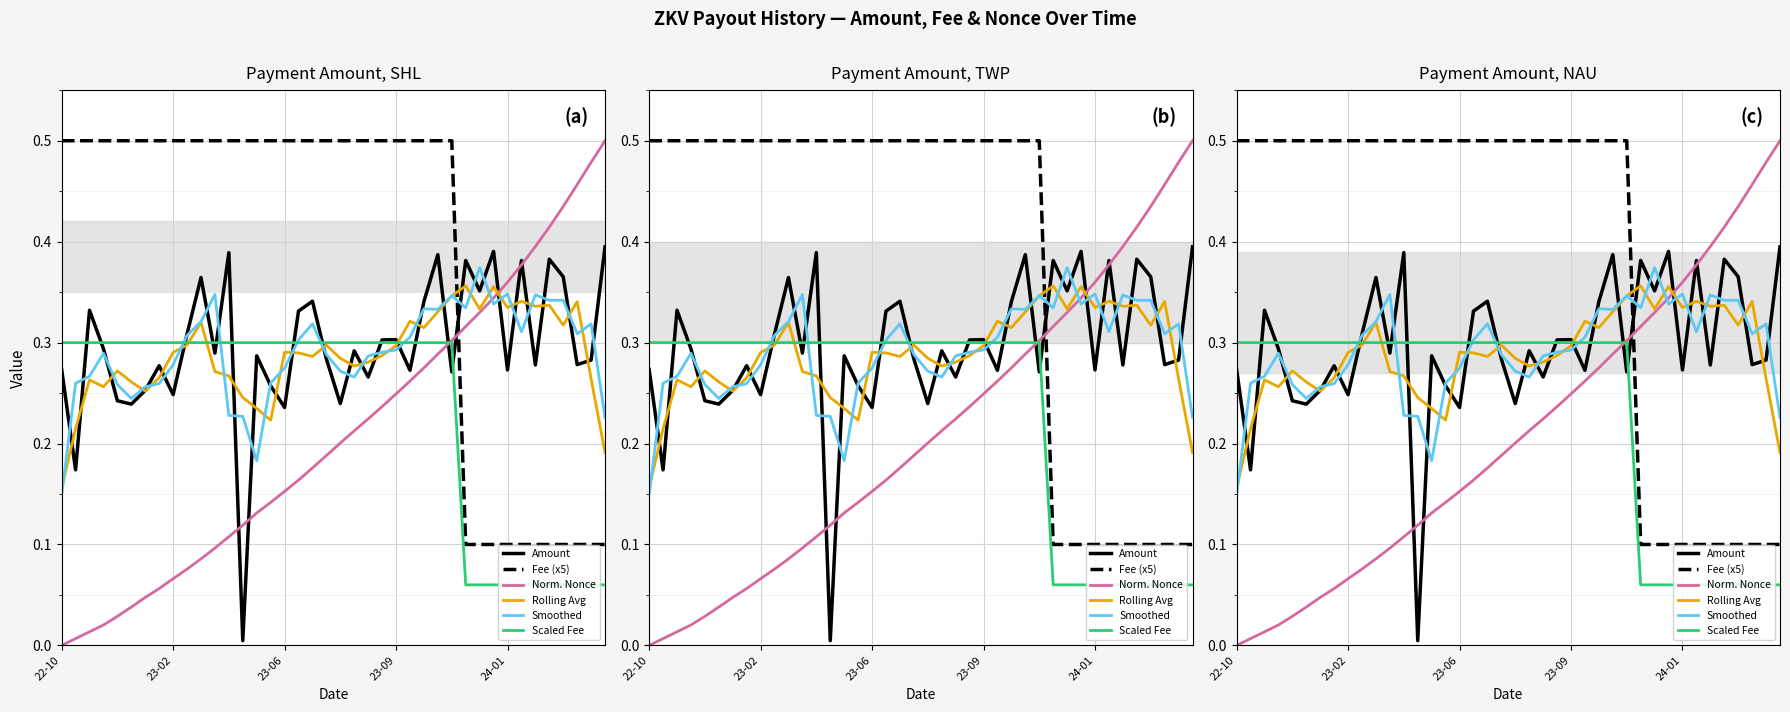

What is the label of the 39th point from the right?

23-02